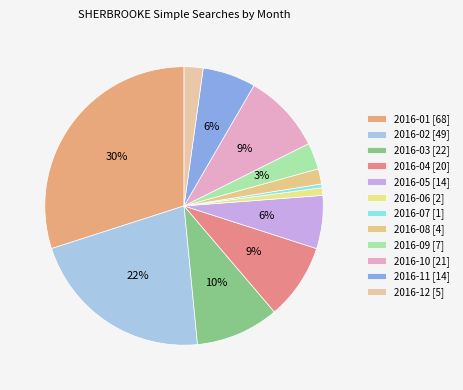

Which category has the smallest portion of the pie?

2016-07